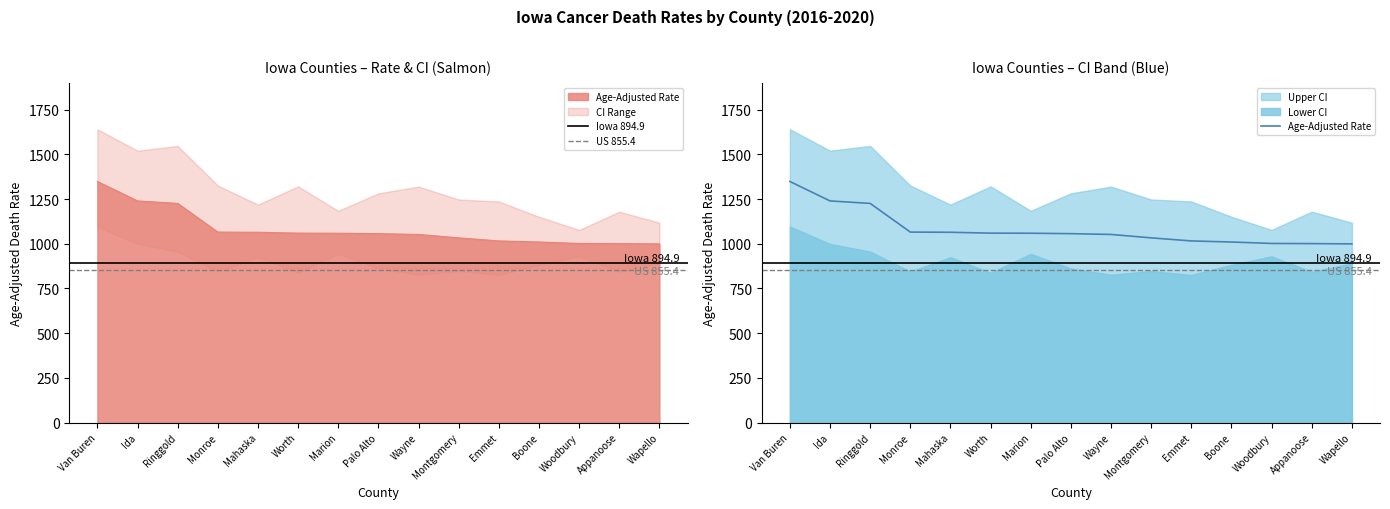

True or false: Upper CI has a value of 1520.8 at Ida.

True